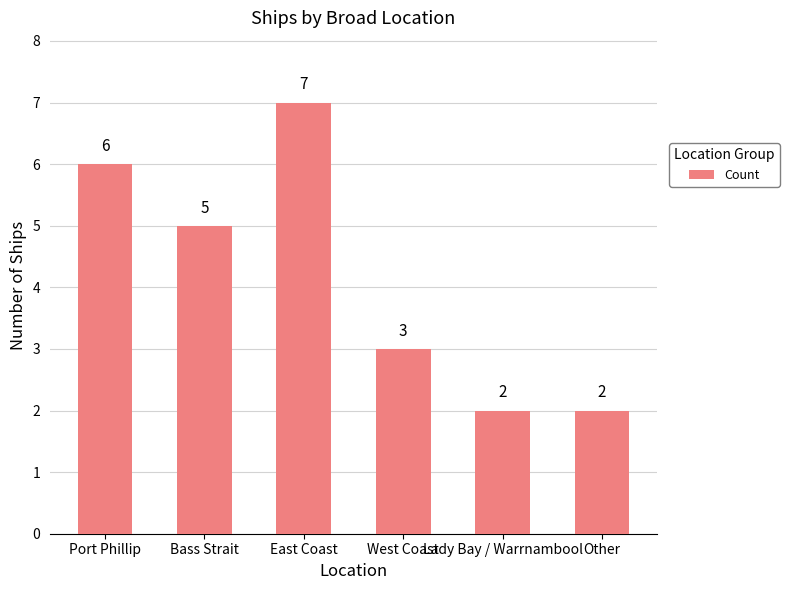

What is the approximate value at East Coast?

7